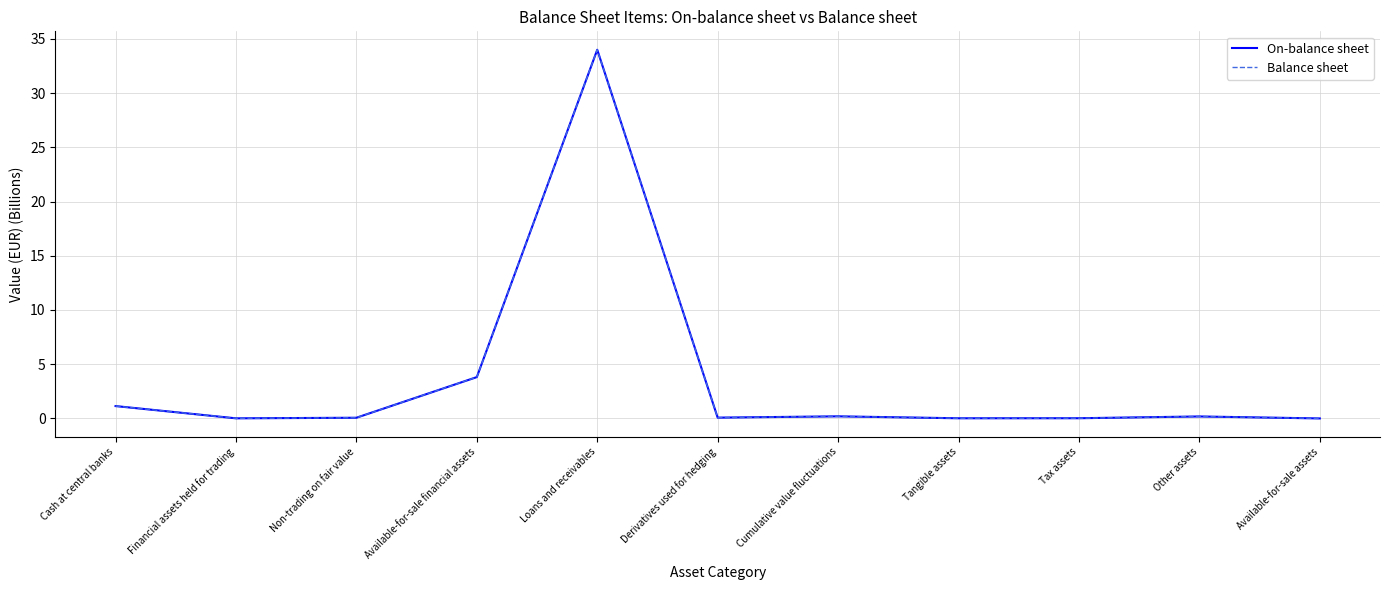

Is this an area chart (filled region under the line)?

No